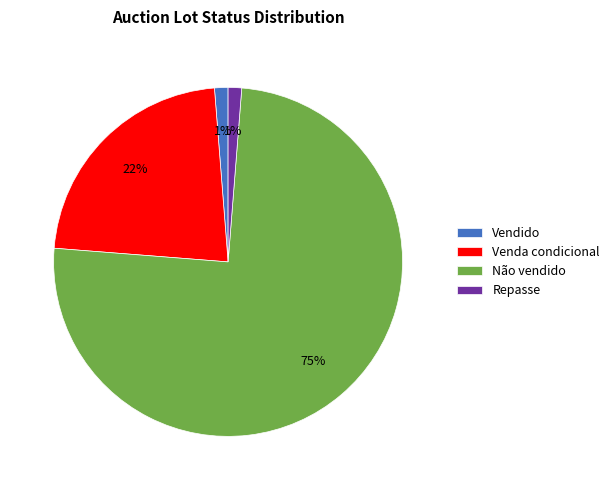

Approximately how many times larger is the value at Vendido compared to Repasse?

1.0